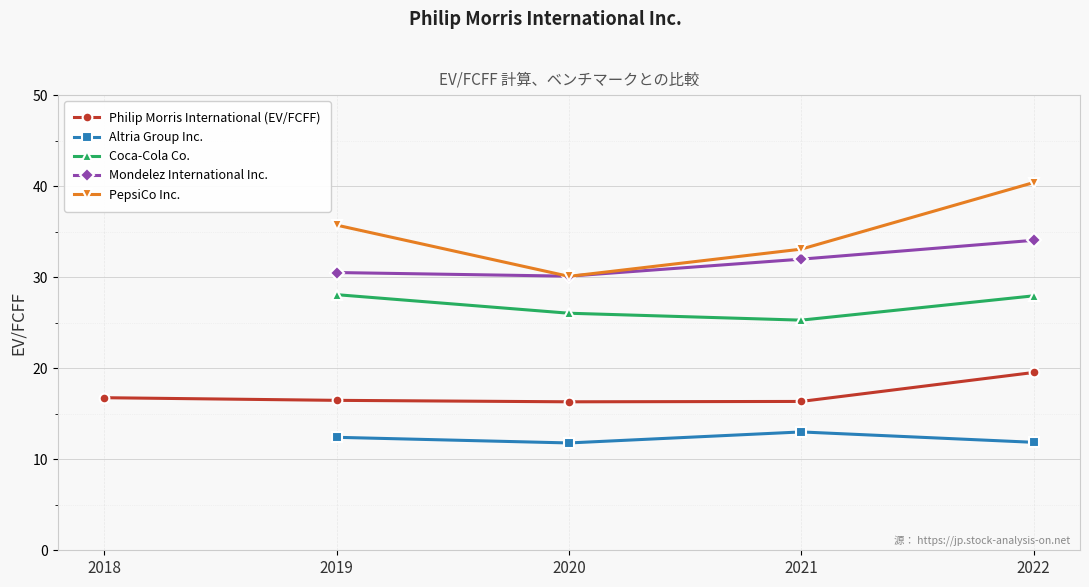

What is the label of the 3rd point from the left?

2020-12-31